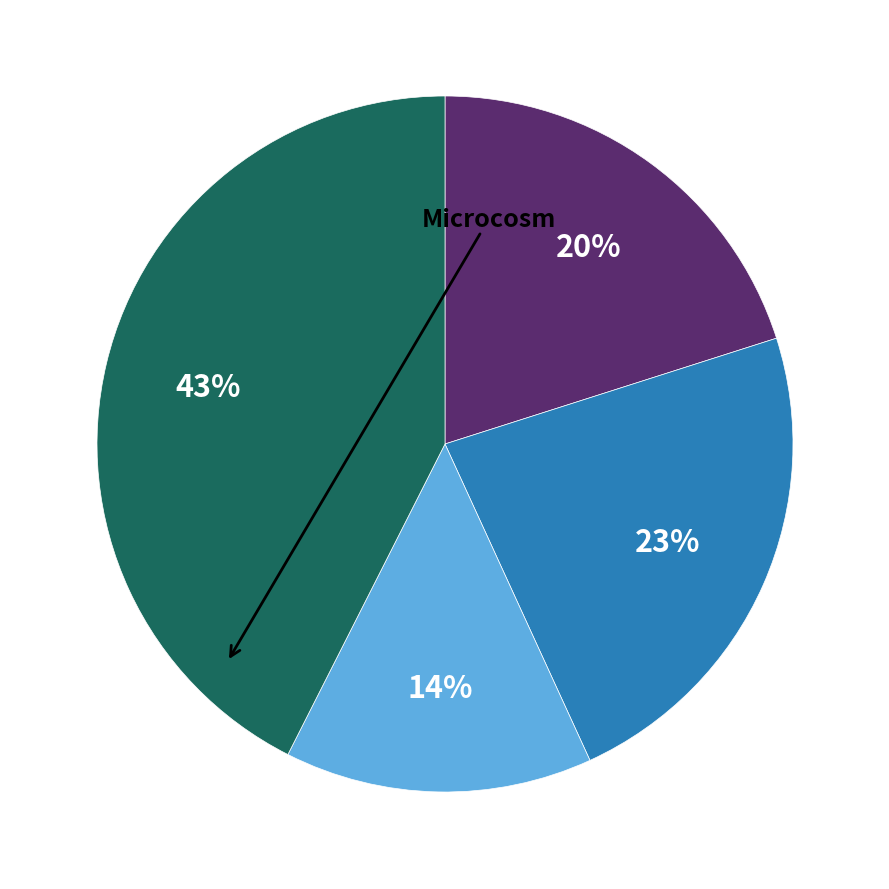

To the nearest percent, what is the average slice percentage?

25%